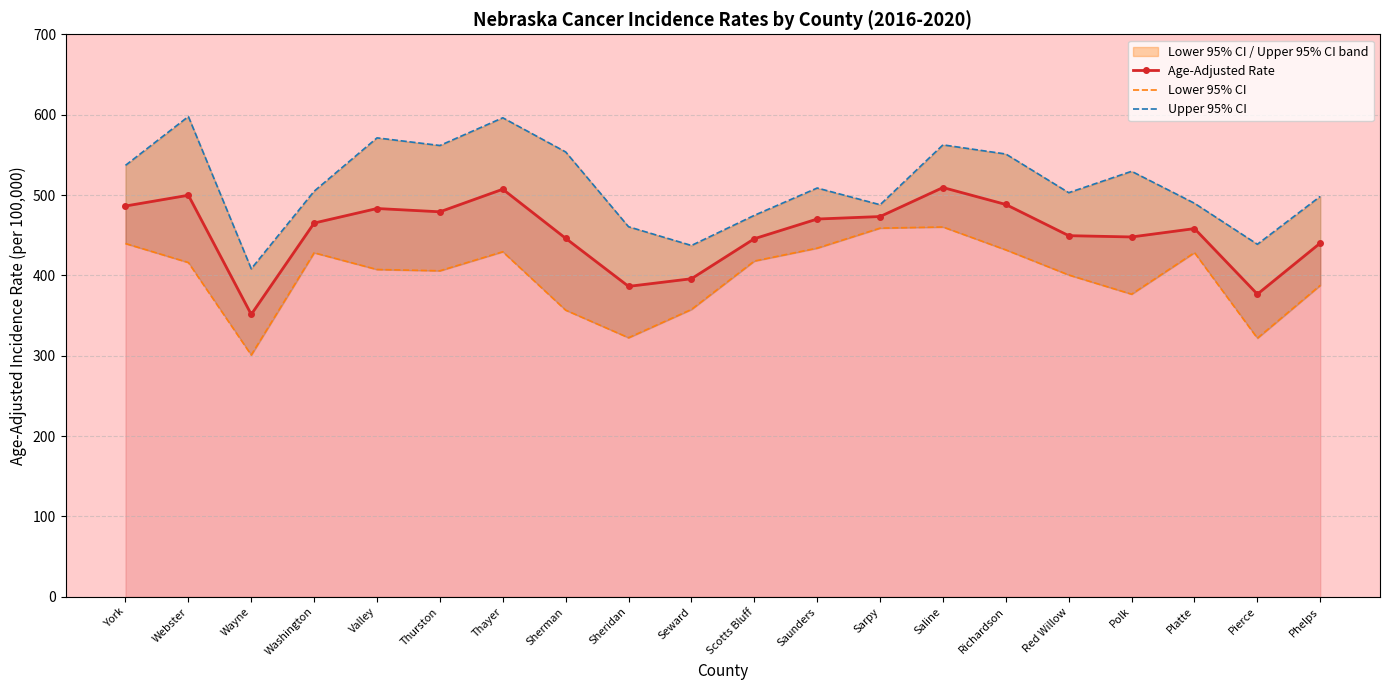

The Lower 95% CI series shows 356.7 at Sherman. True or false?

True